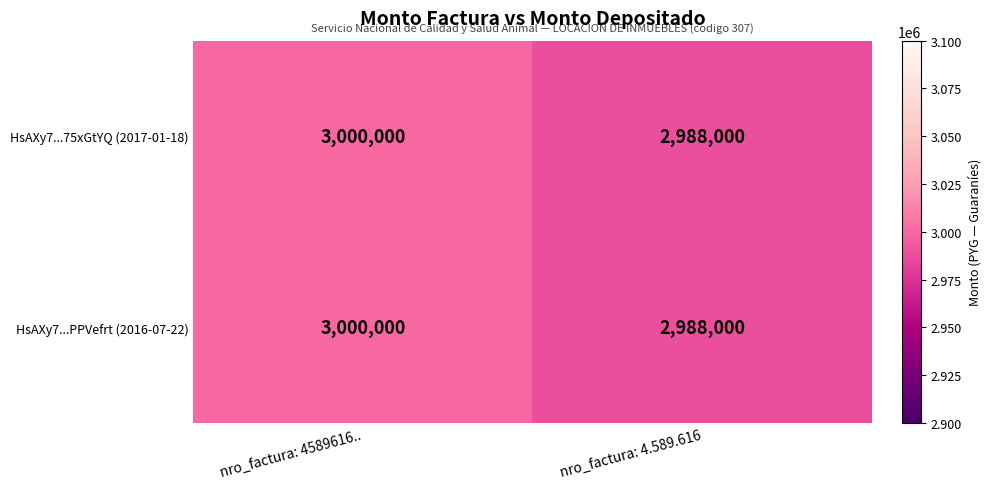

What is the minimum value for HsAXy7...75xGtYQ (2017-01-18)?

2988000